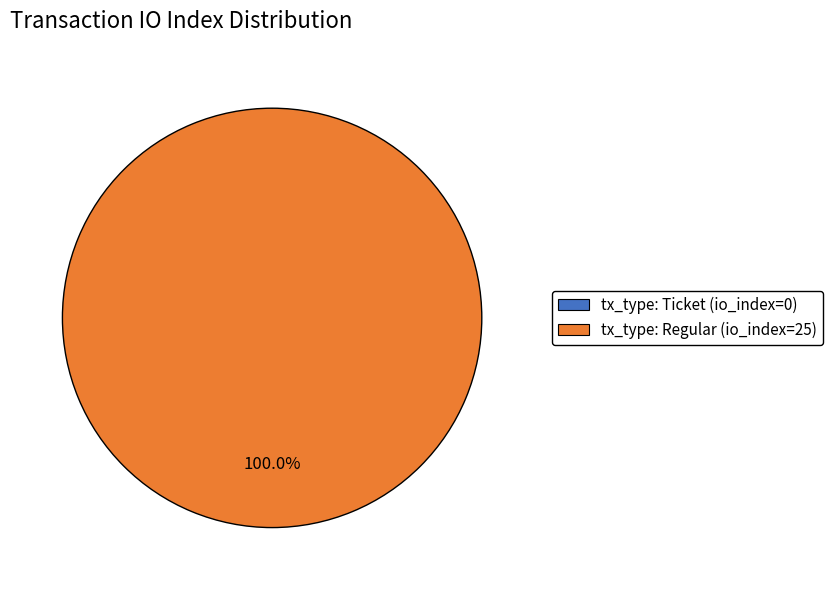

To the nearest percent, what is the combined percentage of tx_type: Ticket (io_index=0) and tx_type: Regular (io_index=25)?

100%